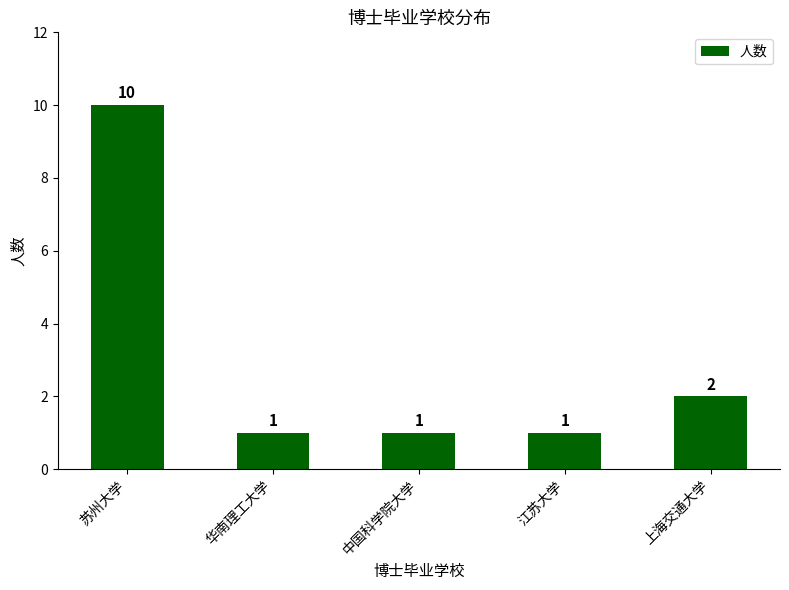

Is it true that the value at 华南理工大学 is 1?

True